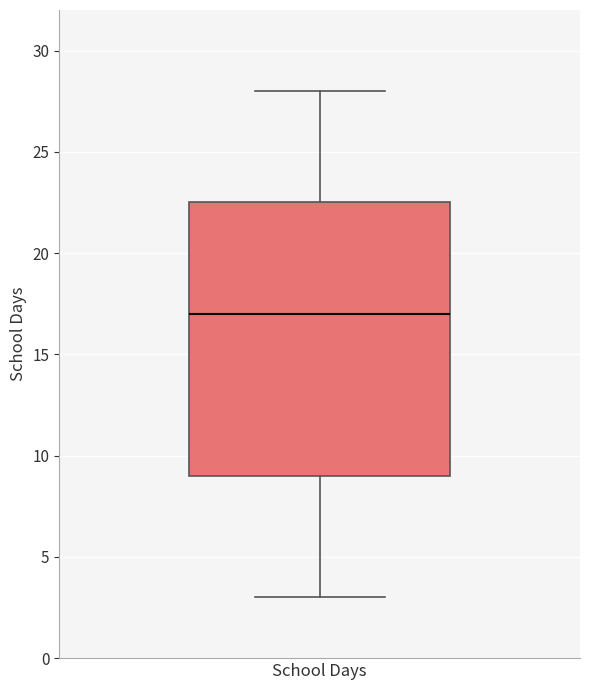

Transcribe this box plot: give where the median line is, the range the box spans, and where the two whiskers end, as read against the y-axis. The values are not printed on the chart, so give them approximately, as read against the axis.

median 17.0, box 9.0 to 22.5, whiskers 3.0 to 28.0